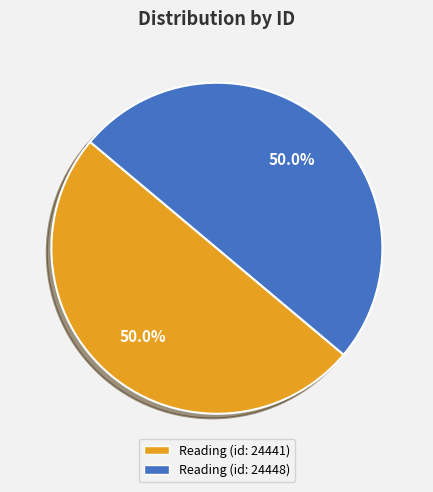

What percentage is NOT represented by Reading (id: 24448)?

50.0%